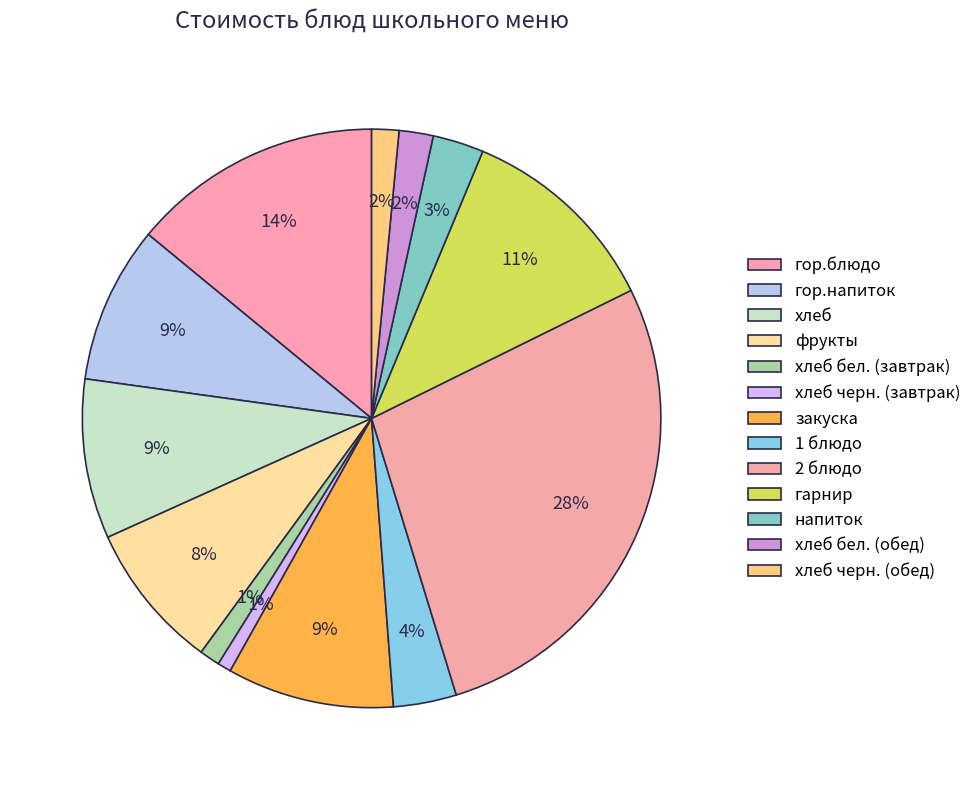

What portion of the pie excludes гор.напиток?

91.2%